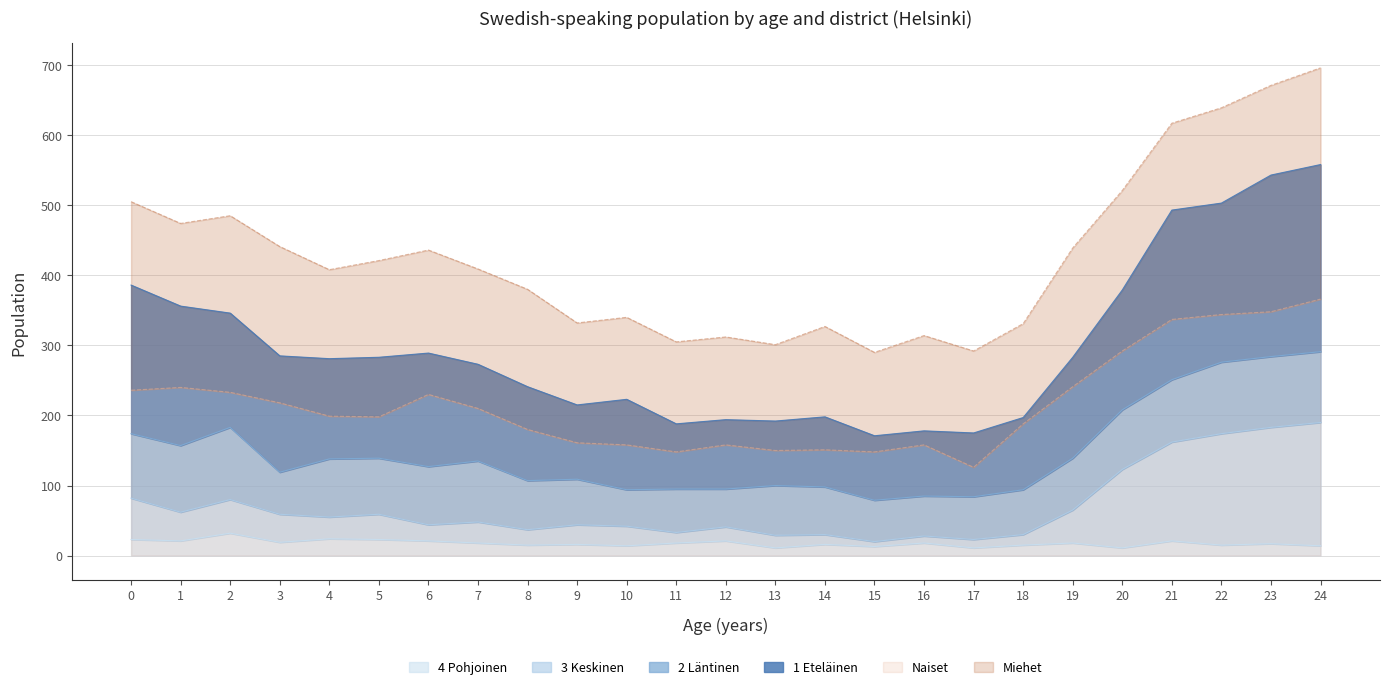

At which label is 4 Pohjoinen closest to 21?

1